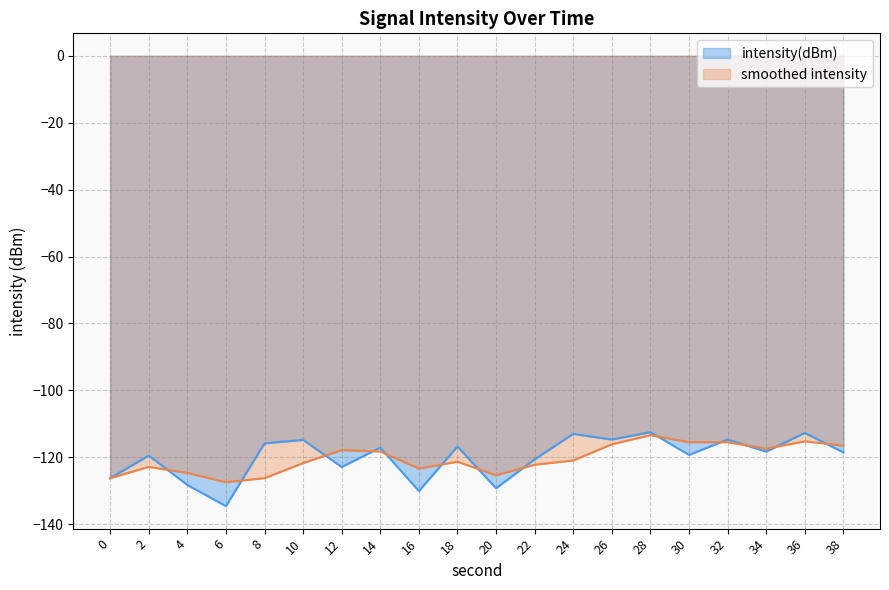

The value at 0 is -214.1. True or false?

False